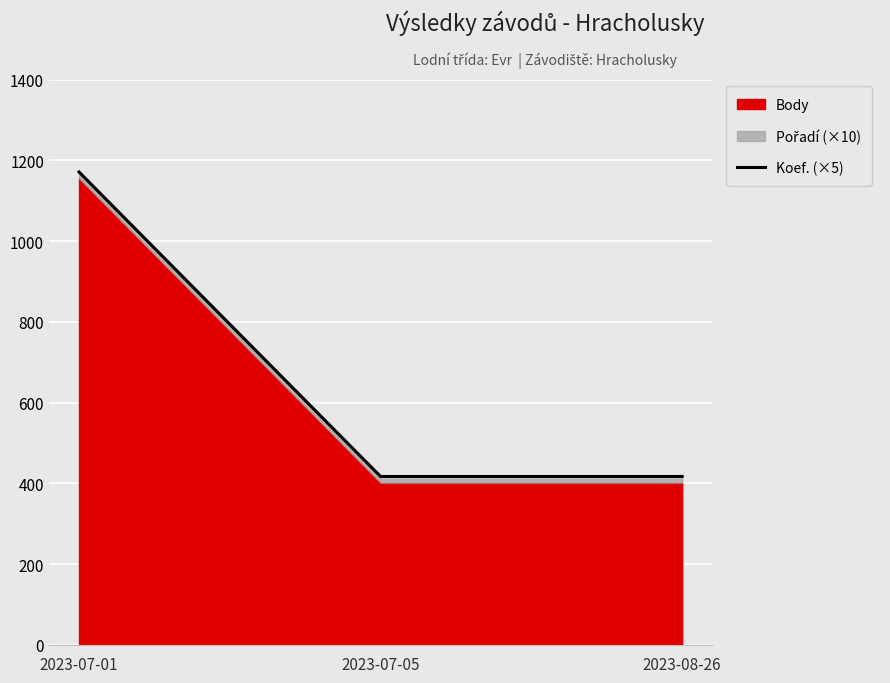

What is the change in value from 2023-07-01 to 2023-08-26?

-754